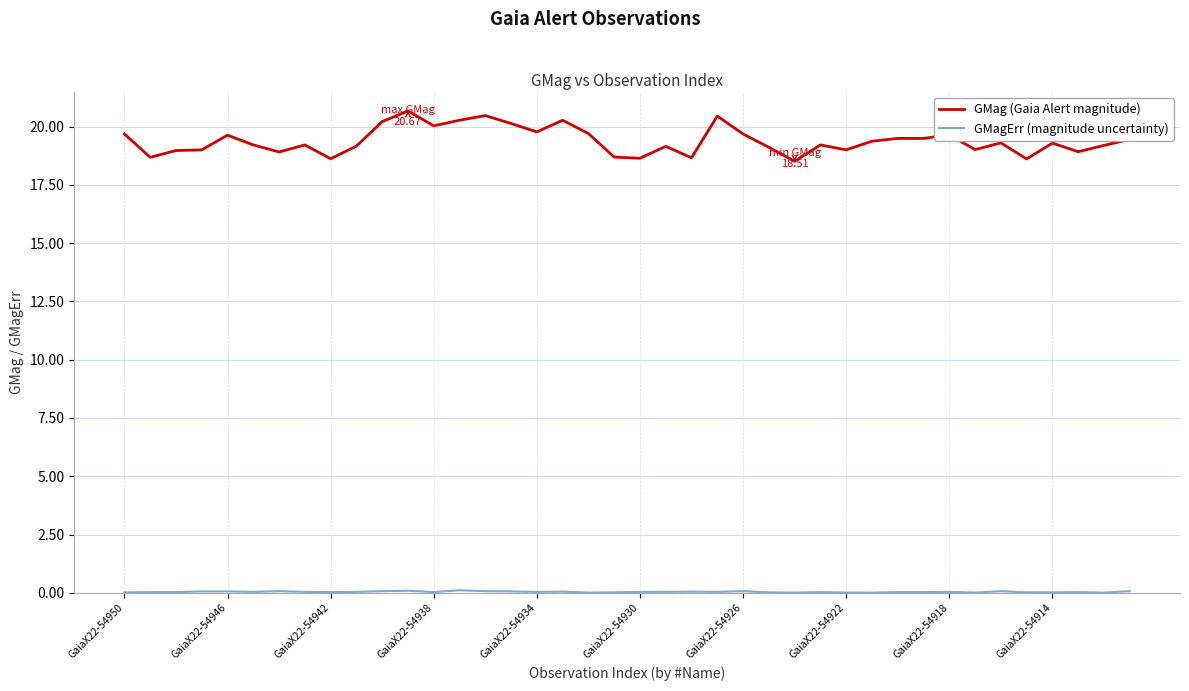

At how many categories does at least one series exceed 5?

40